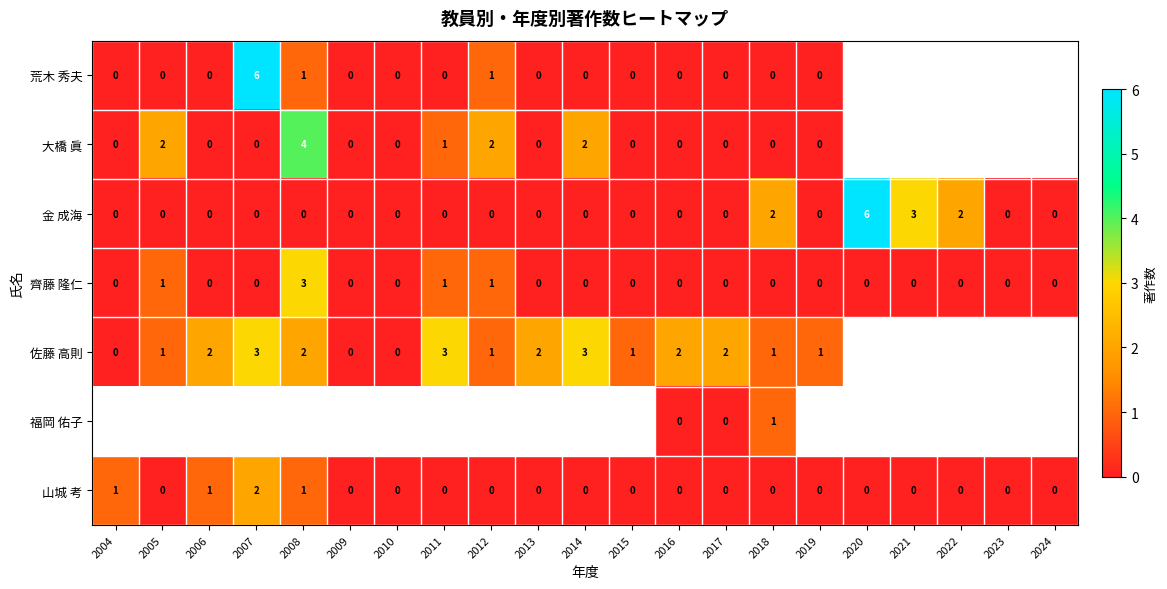

Is the value of 山城 考 at 2021 greater than the value of 齊藤 隆仁 at 2005?

No